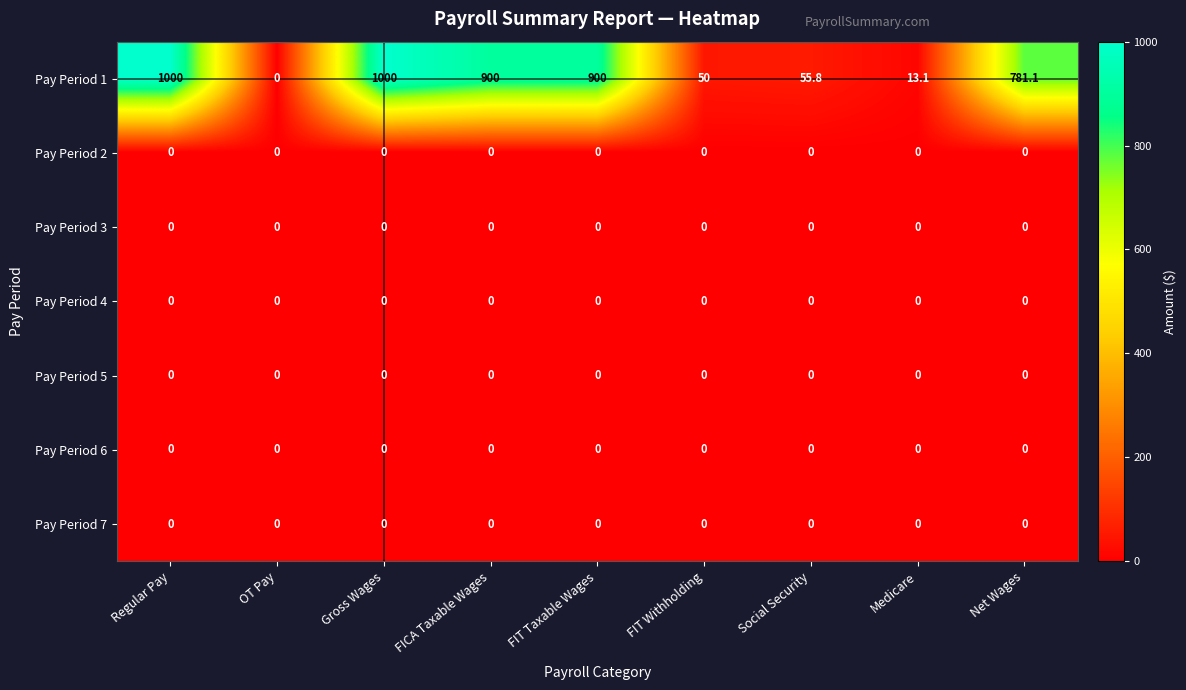

Between OT Pay and FIT Taxable Wages, which series saw the biggest shift?

Pay Period 1